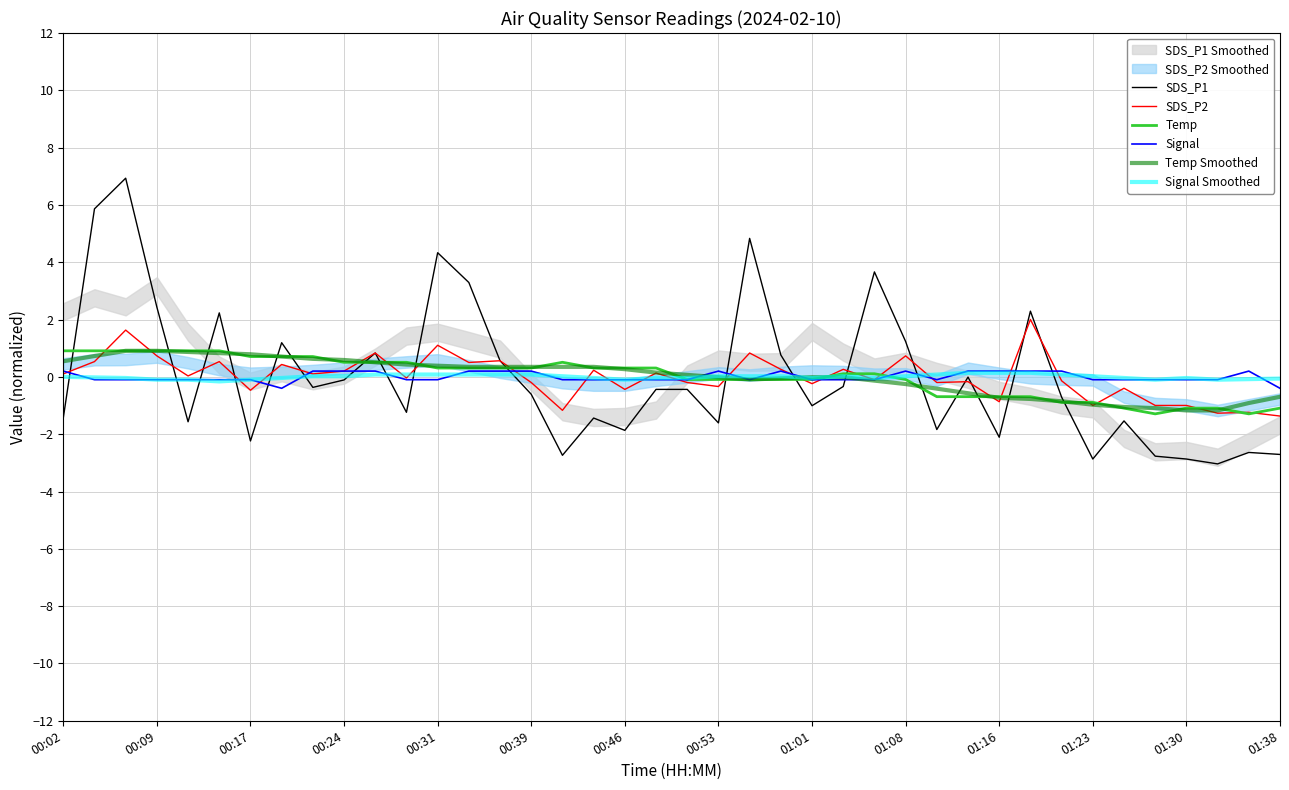

Is it true that Signal equals -0.1 at 01:01?

True